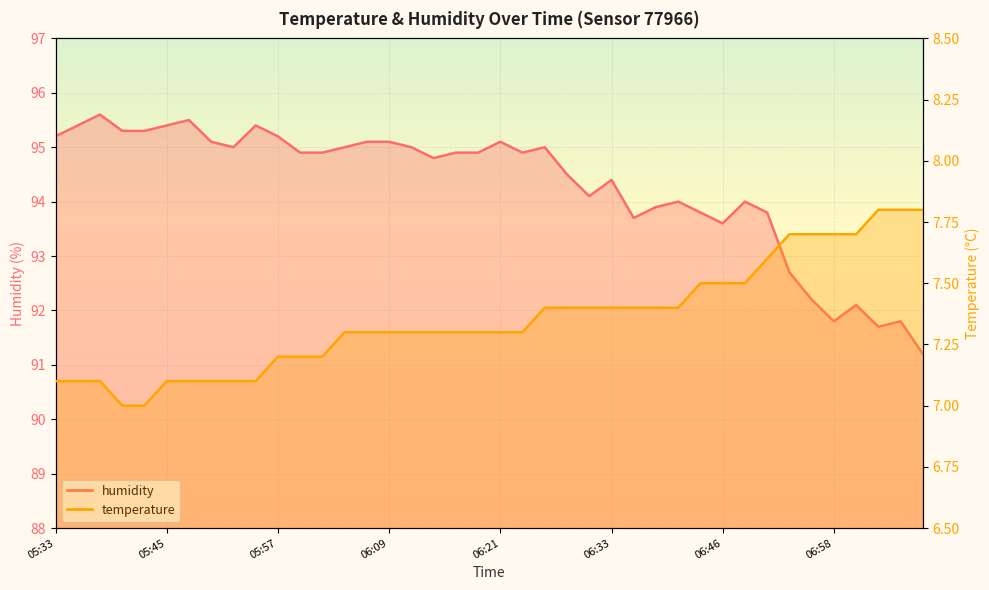

What is the maximum value shown in the chart?

95.6